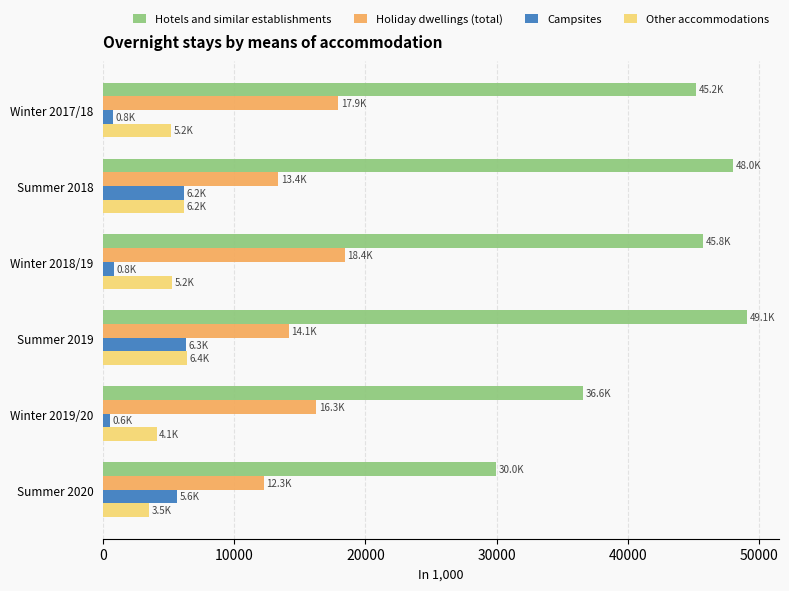

At which category is the sum across all series the highest?

Summer 2019